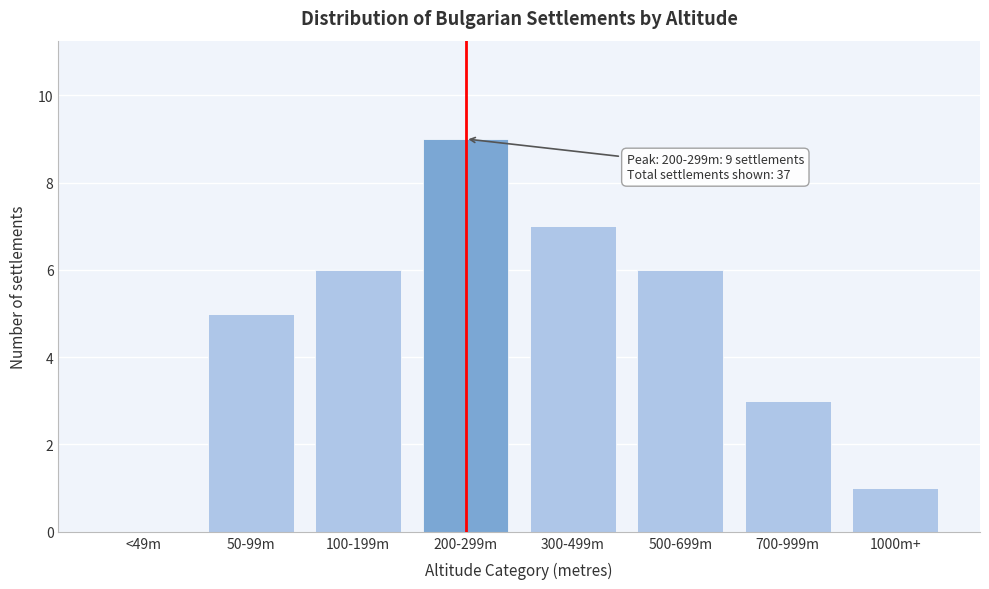

Reading left to right, transcribe all the data shown in this chart.

<49m=0	50-99m=5	100-199m=6	200-299m=9	300-499m=7	500-699m=6	700-999m=3	1000m+=1